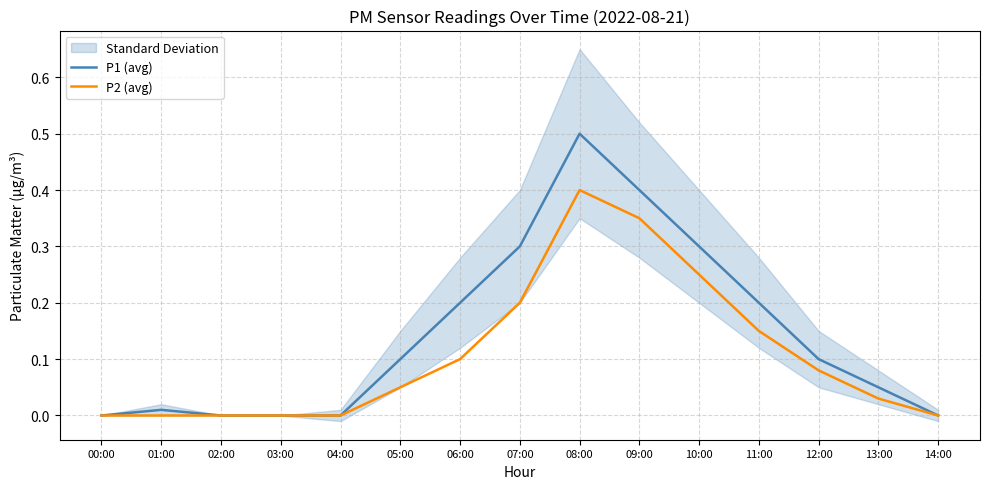

Reading left to right, extract all data points from this chart.

P1 (avg): 0.0	0.0	0.0	0.0	0.0	0.1	0.2	0.3	0.5	0.4	0.3	0.2	0.1	0.1	0.0
P2 (avg): 0.0	0.0	0.0	0.0	0.0	0.1	0.1	0.2	0.4	0.3	0.2	0.1	0.1	0.0	0.0